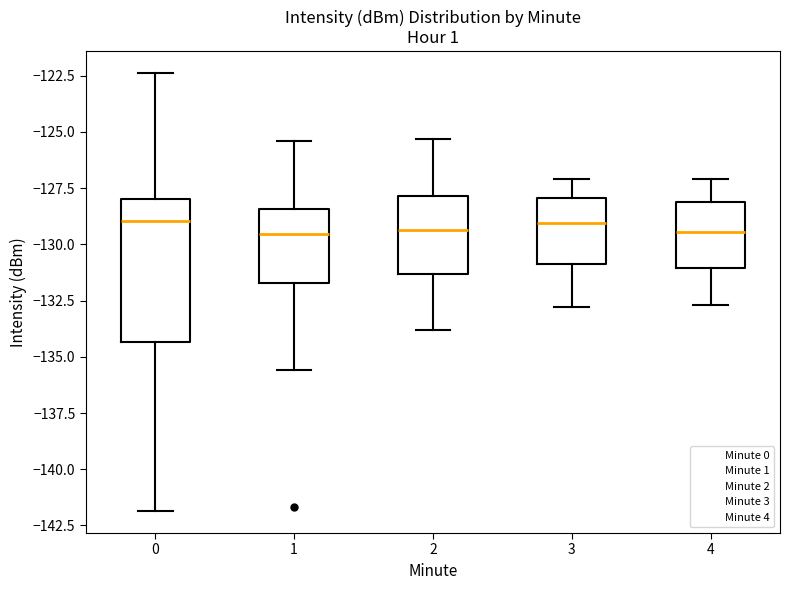

Reading left to right, transcribe this box plot: for each box, give where its median line is, the range the box spans, and where its two whiskers end, as read against the y-axis. The values are not printed on the chart, so give them approximately, as read against the axis.

0: median -129.0, box -134.5 to -128.0, whiskers -142.0 to -122.5
1: median -129.5, box -131.5 to -128.5, whiskers -135.5 to -125.5
2: median -129.5, box -131.5 to -128.0, whiskers -134.0 to -125.5
3: median -129.0, box -131.0 to -128.0, whiskers -133.0 to -127.0
4: median -129.5, box -131.0 to -128.0, whiskers -132.5 to -127.0